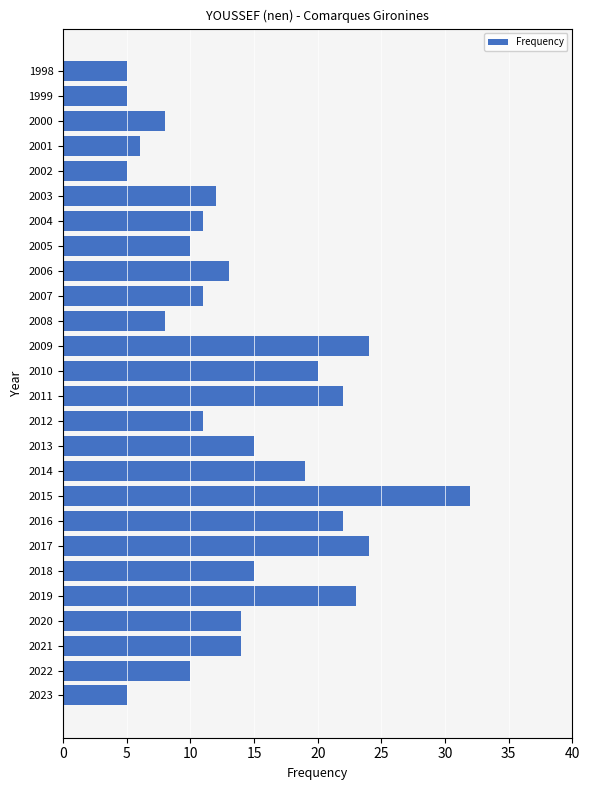

What is the difference between the maximum and minimum values?

27